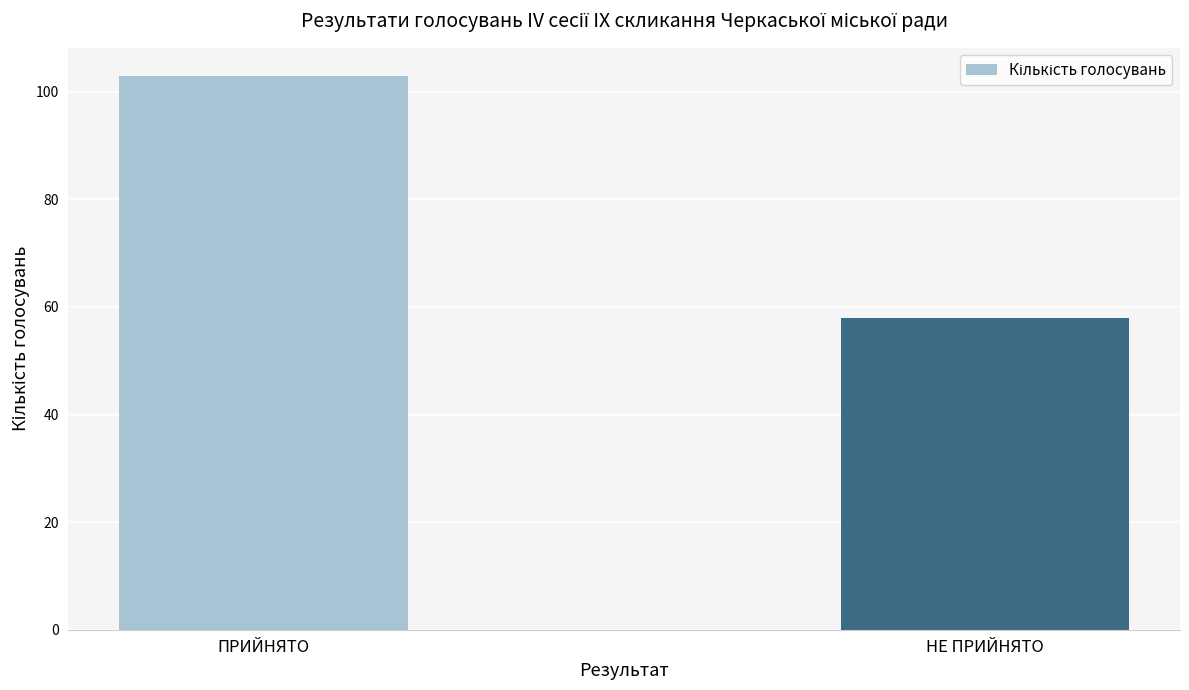

Which label corresponds to the smallest value in the chart?

НЕ ПРИЙНЯТО